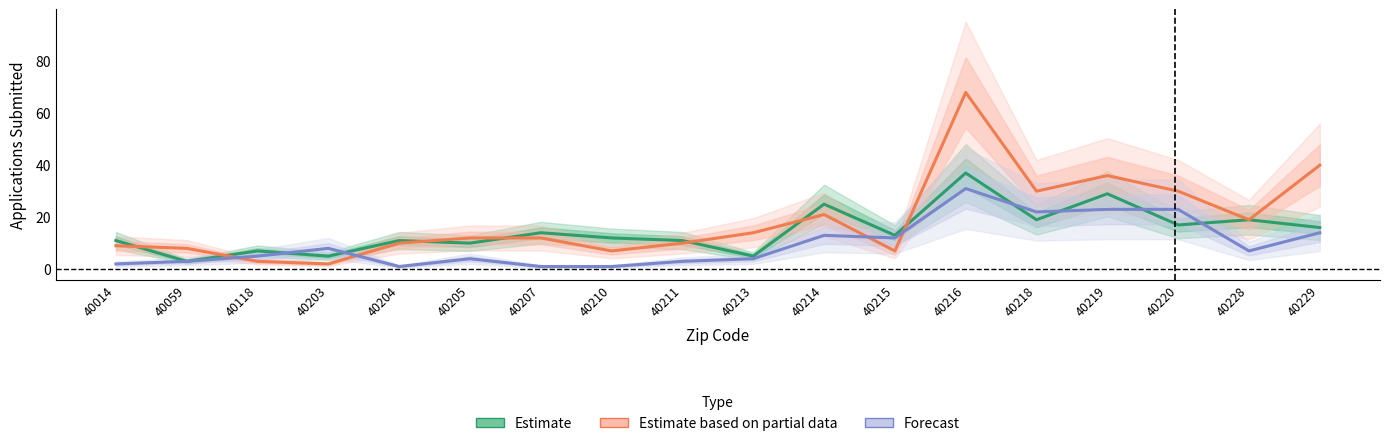

Where is the first local minimum for Forecast?

40204